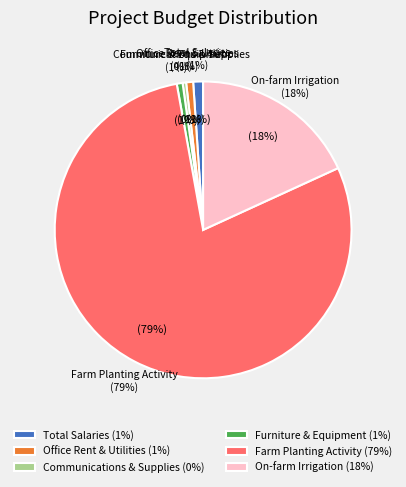

What is the ratio of the value at Office Rent & Utilities to the value at Communications & Supplies?

2.0